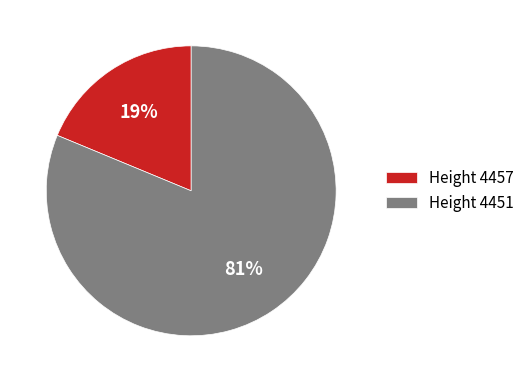

To the nearest percent, what is the difference between the largest and smallest slice percentages?

62%